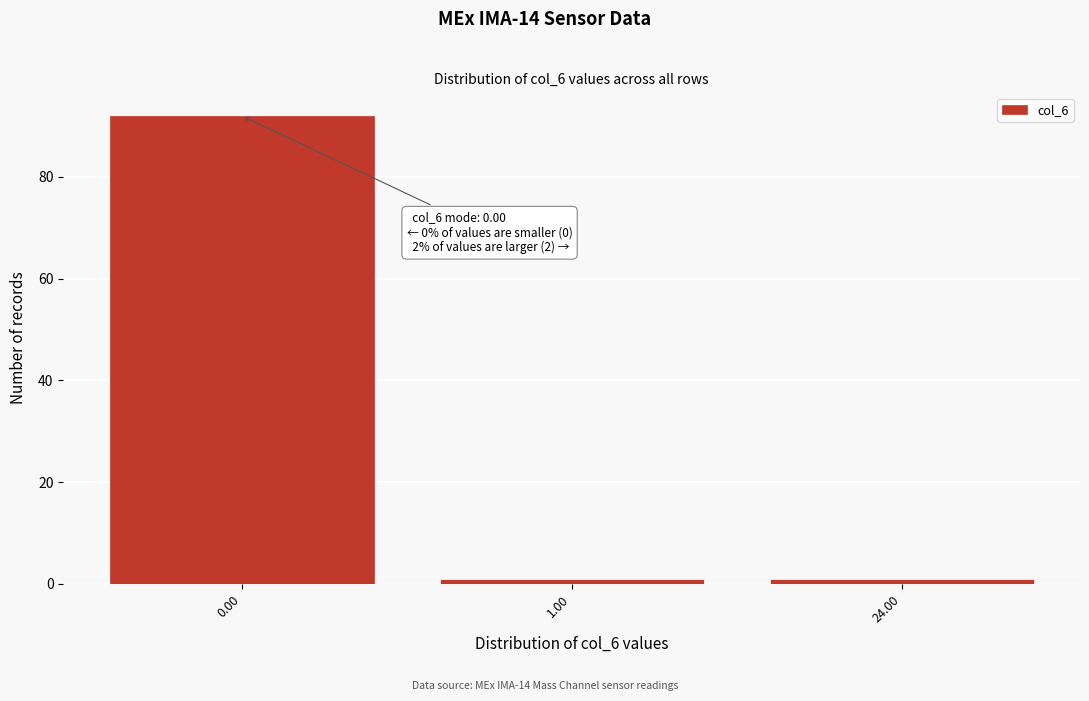

Reading left to right, transcribe all the data shown in this chart.

92	1	1